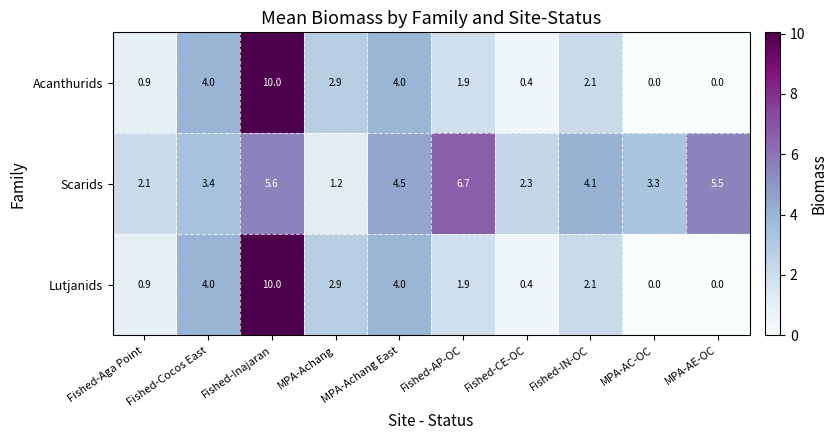

The Scarids series shows 2.1 at Fished-Aga Point. True or false?

True